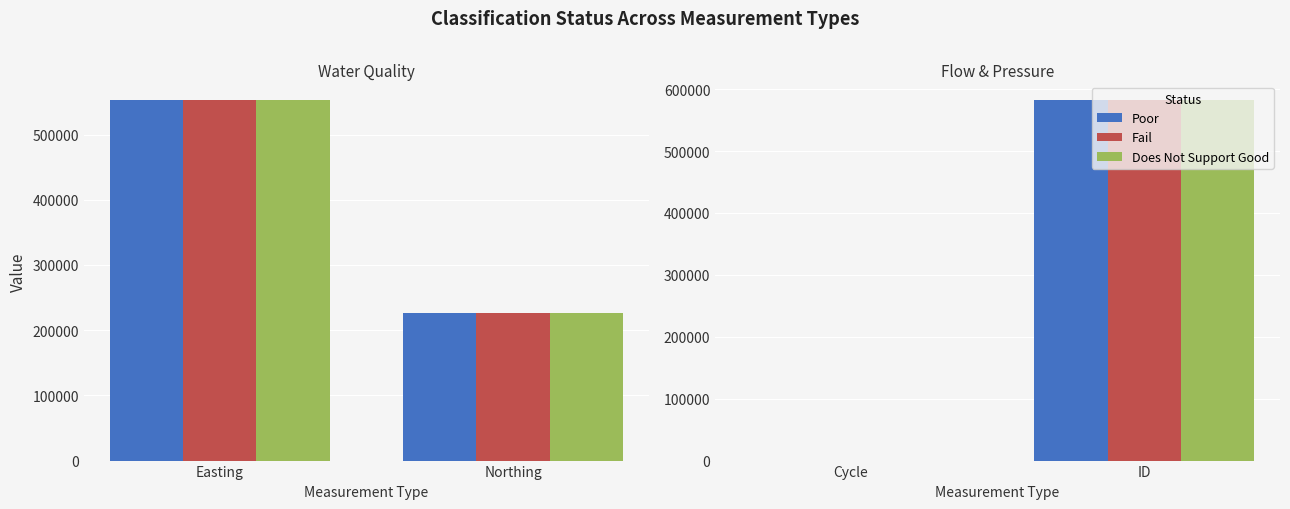

What is the minimum value for Poor?

3